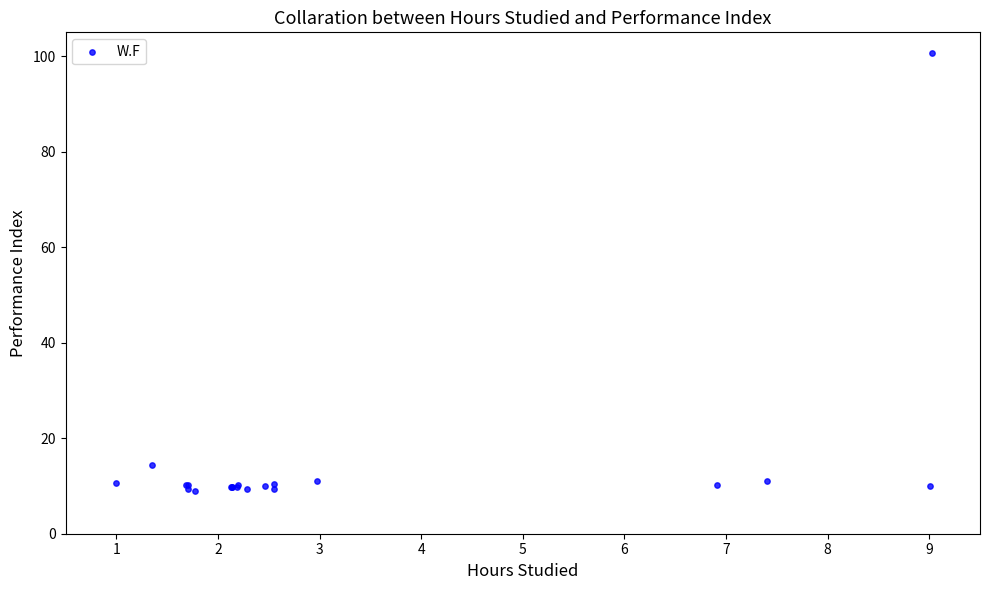

What Y value in the scatter plot is closest to 54?

14.5